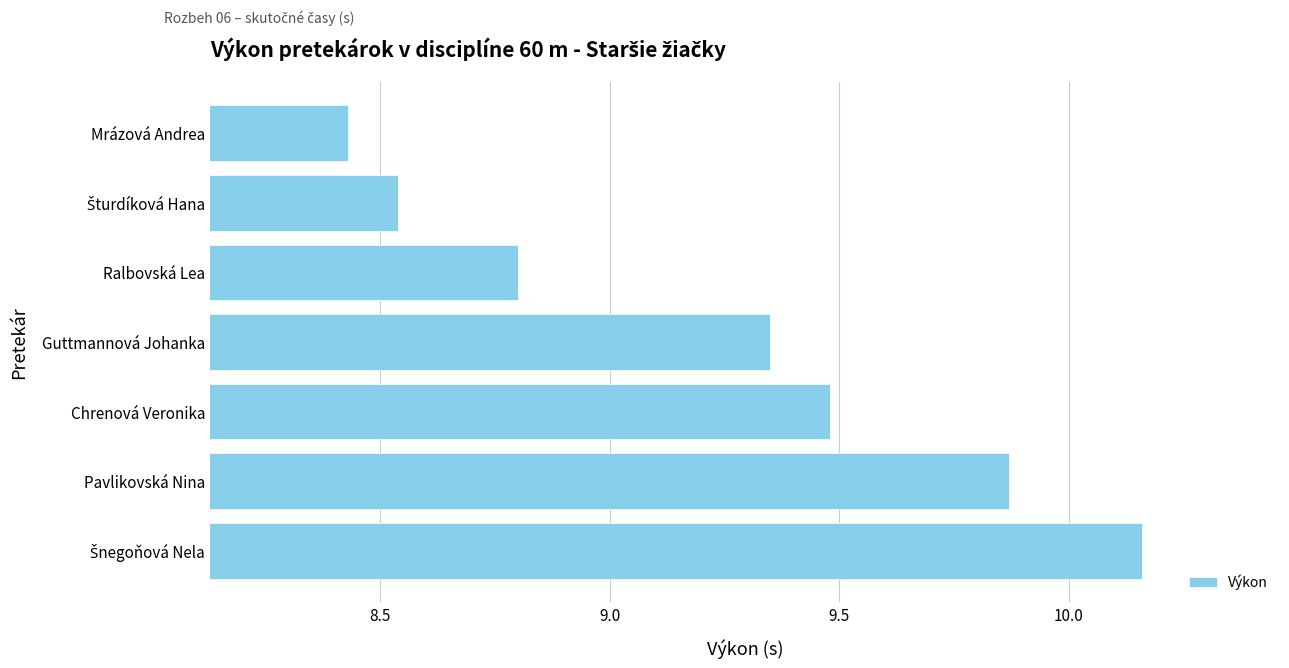

Which has a higher value, Mrázová Andrea or Ralbovská Lea?

Ralbovská Lea